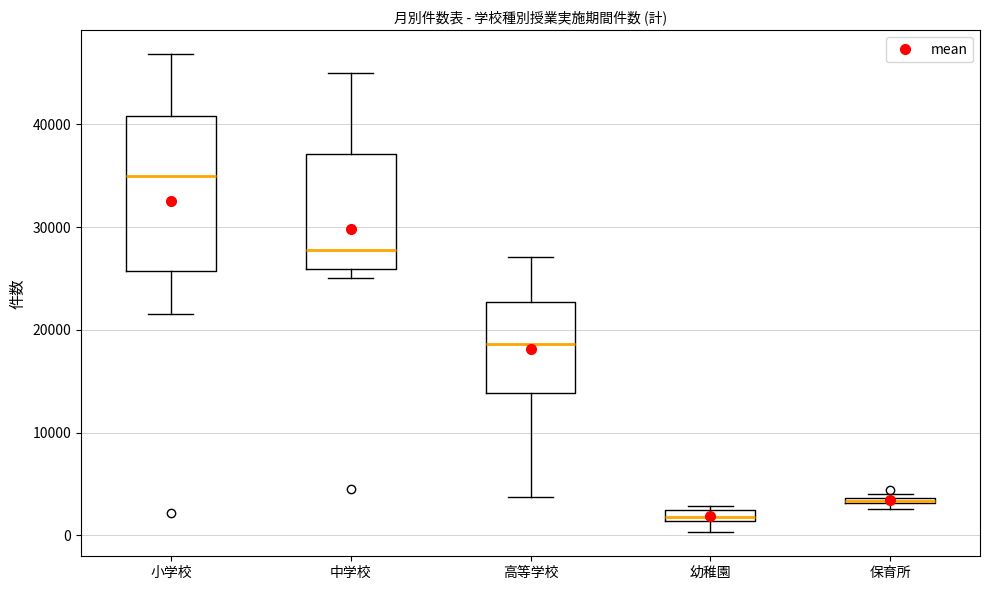

Comparing the boxes themselves (not the whiskers), which one is the tallest?

小学校